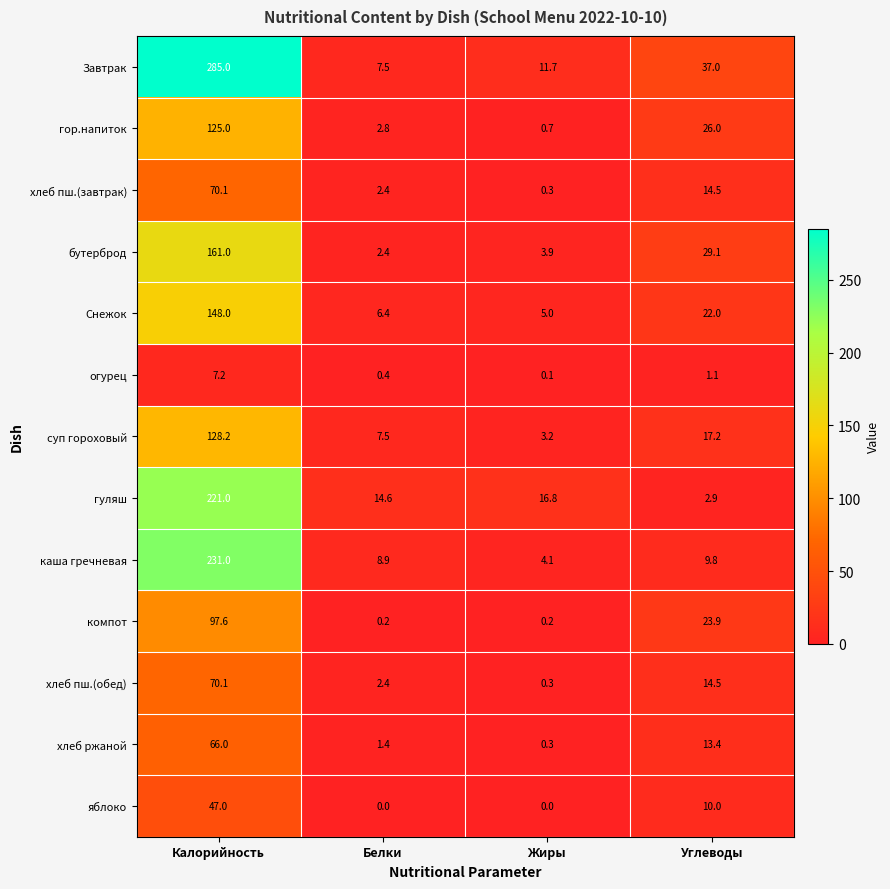

Between Белки and Углеводы, which series saw the biggest shift?

Завтрак